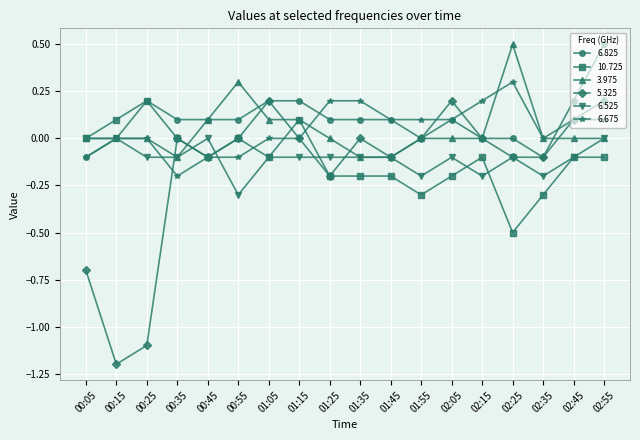

Is it true that 6.825 equals 0.3 at 02:45?

False